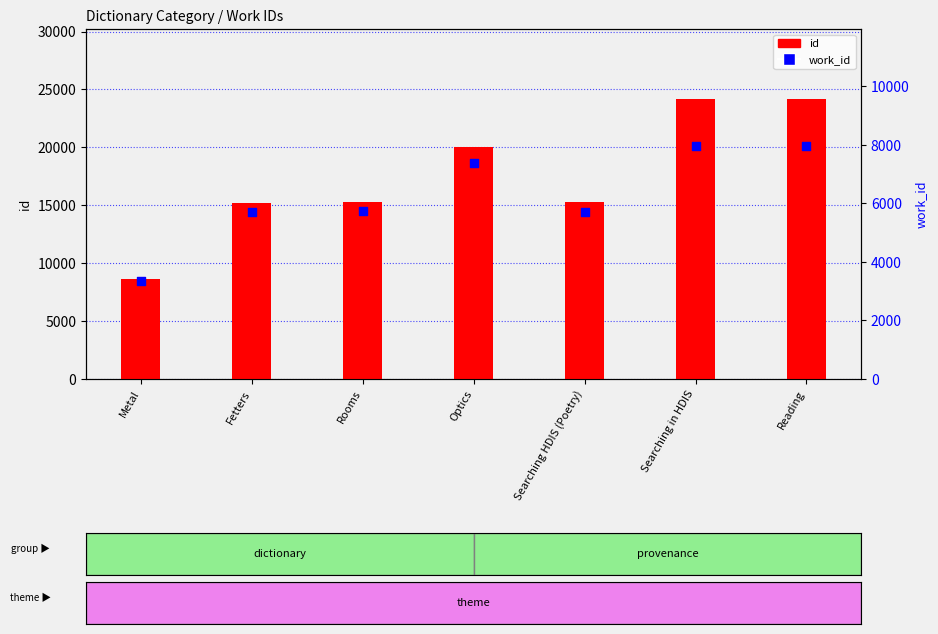

Which series contains the highest Y value?

id